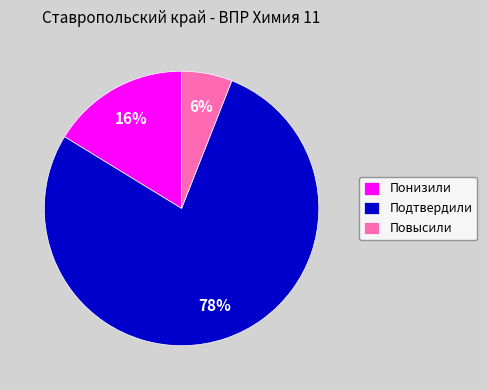

Approximately how many times larger is the value at Повысили compared to Понизили?

0.4